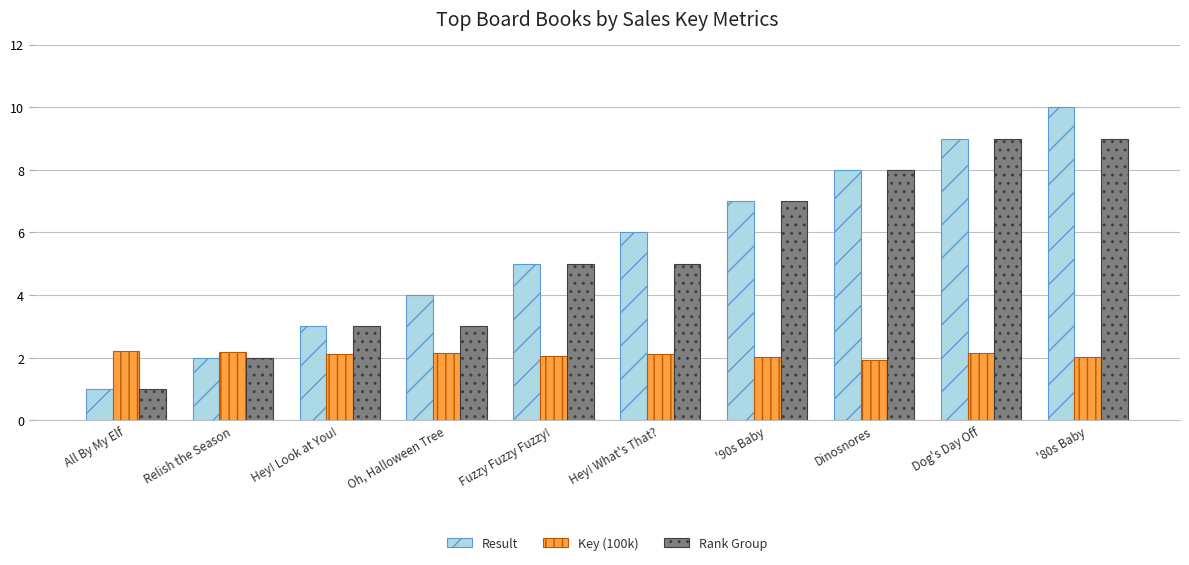

Rank the series at '80s Baby from lowest to highest value.

Key (100k), Rank Group, Result